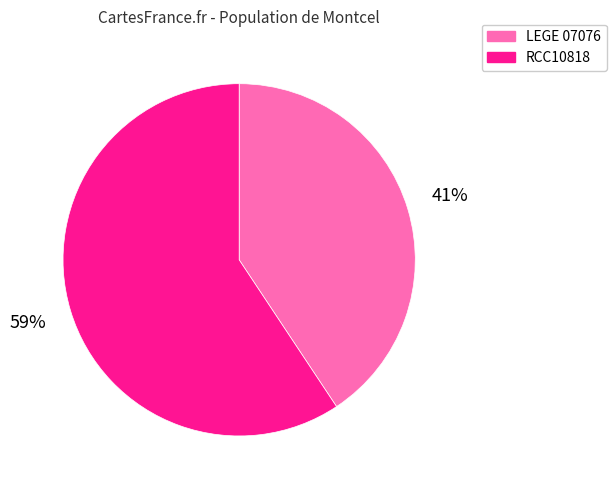

To the nearest percent, what is the average slice percentage?

50%